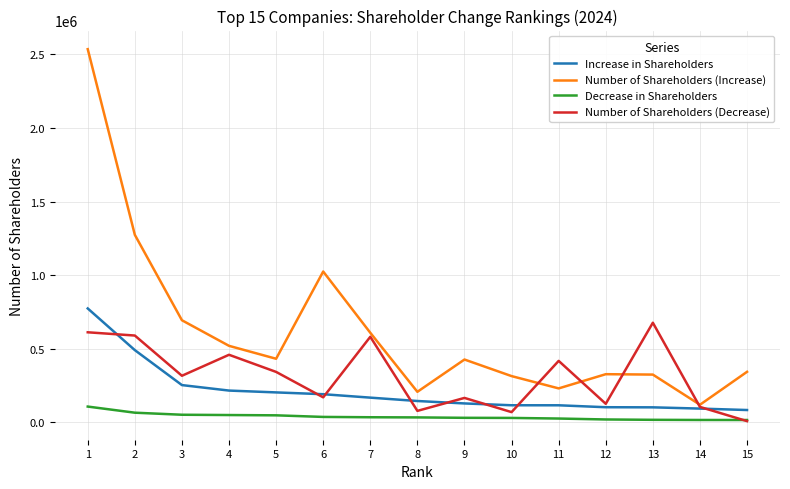

The value of Number of Shareholders (Increase) at 4 is 146871. True or false?

False